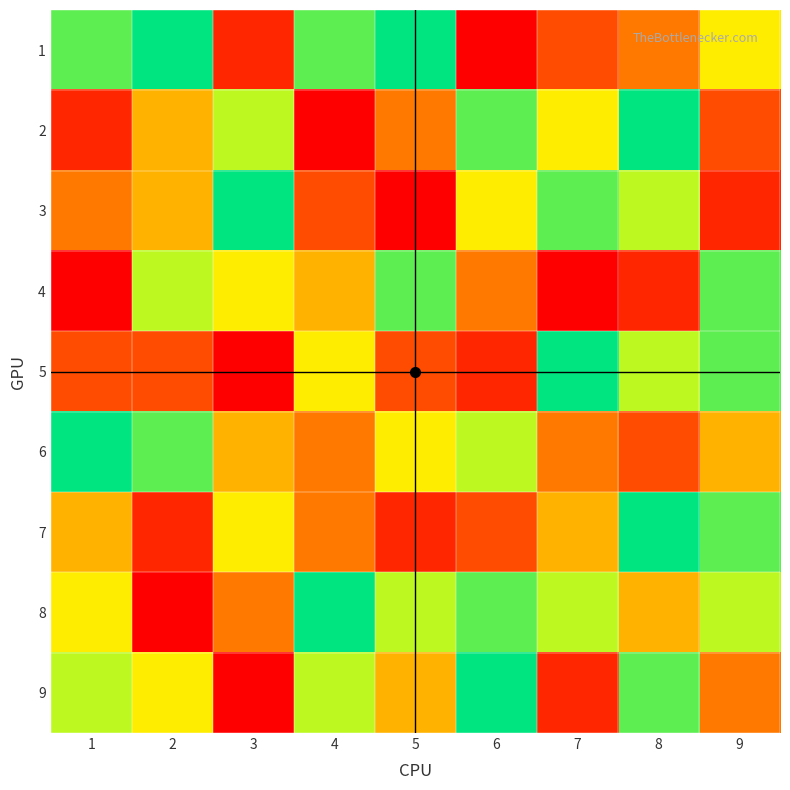

Which category has the highest value across all series?

2